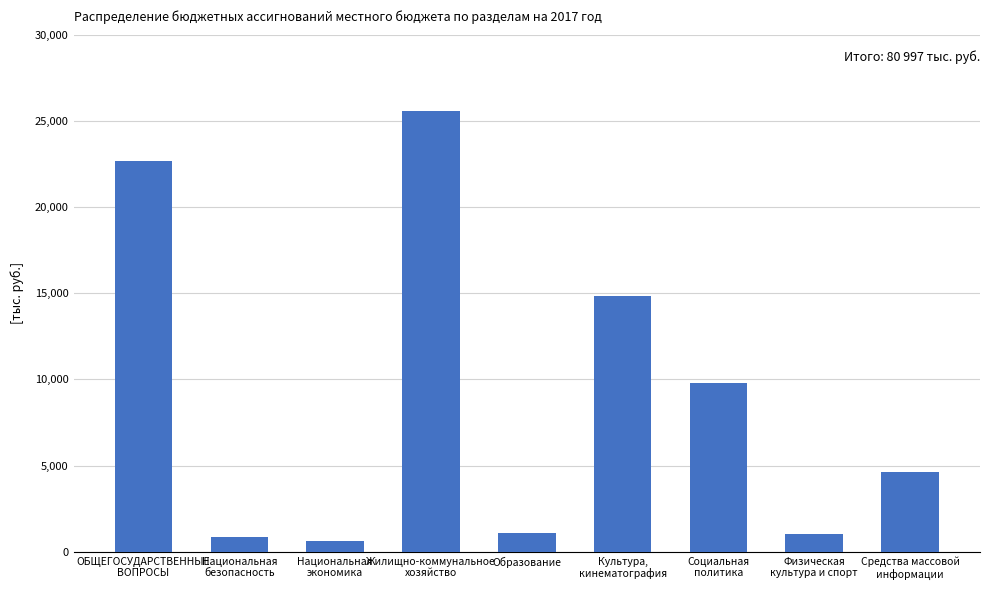

What is the difference between the maximum and minimum values?

24979.6